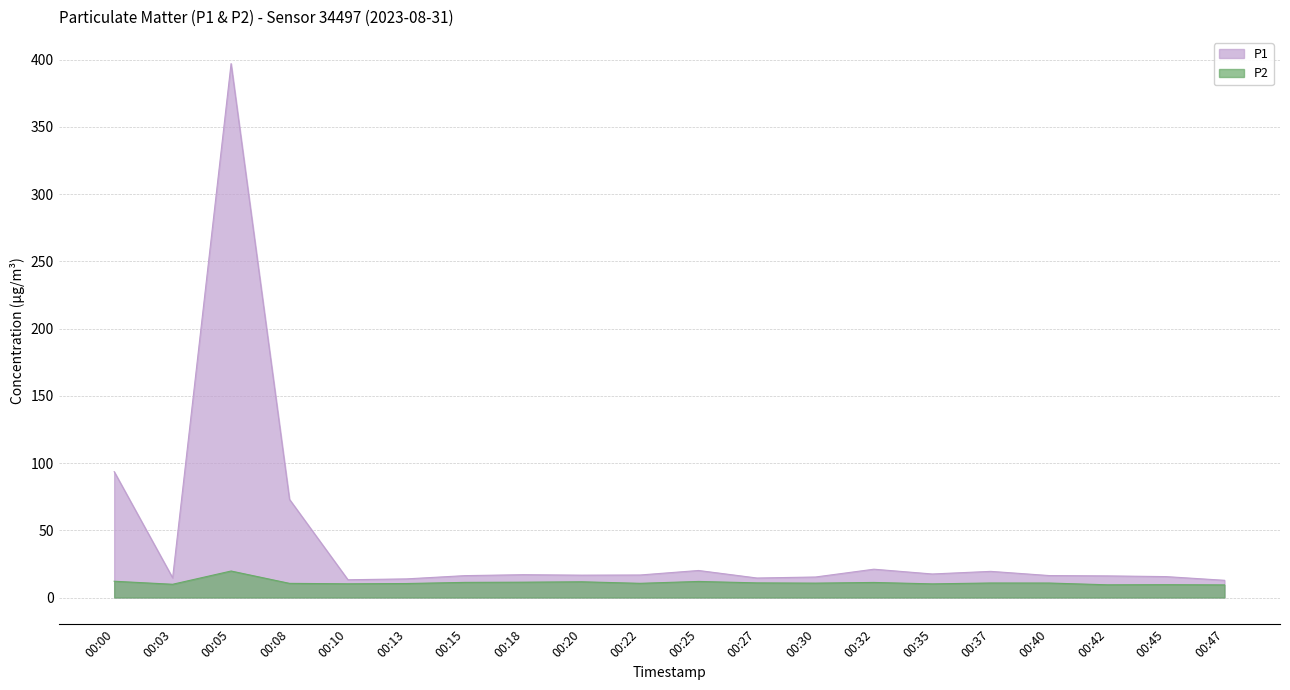

Between 00:35 and 00:42, which series saw the biggest shift?

P1